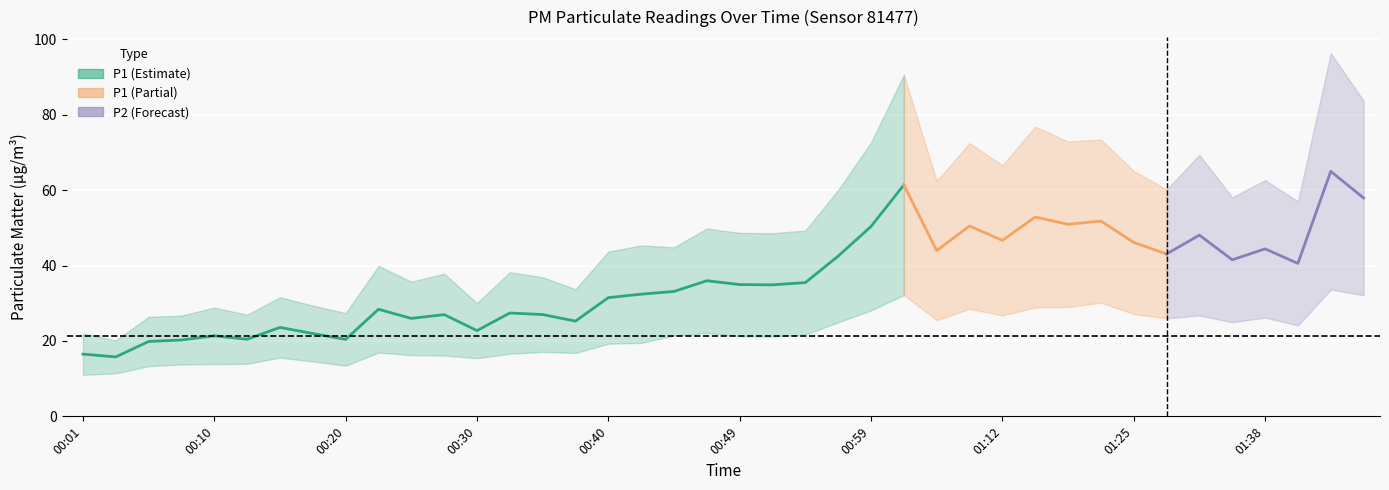

Reading left to right, transcribe all the data shown in this chart.

P1: 22.0	20.1	26.4	26.7	28.9	26.9	31.6	29.4	27.4	39.9	35.7	37.8	30.1	38.2	36.9	33.7	43.7	45.3	44.8	49.8	48.6	48.6	49.3	60.0	72.6	90.6	62.4	72.5	66.6	76.8	72.9	73.4	65.1	60.2	69.3	58.1	62.6	57.0	96.3	83.7
P2: 11.0	11.4	13.3	13.8	13.9	13.9	15.6	14.6	13.4	16.9	16.2	16.1	15.4	16.6	17.1	16.8	19.3	19.5	21.4	22.1	21.2	21.2	21.7	24.9	28.1	32.2	25.5	28.5	26.8	28.9	29.0	30.2	27.1	26.0	26.8	24.9	26.2	24.1	33.6	32.1